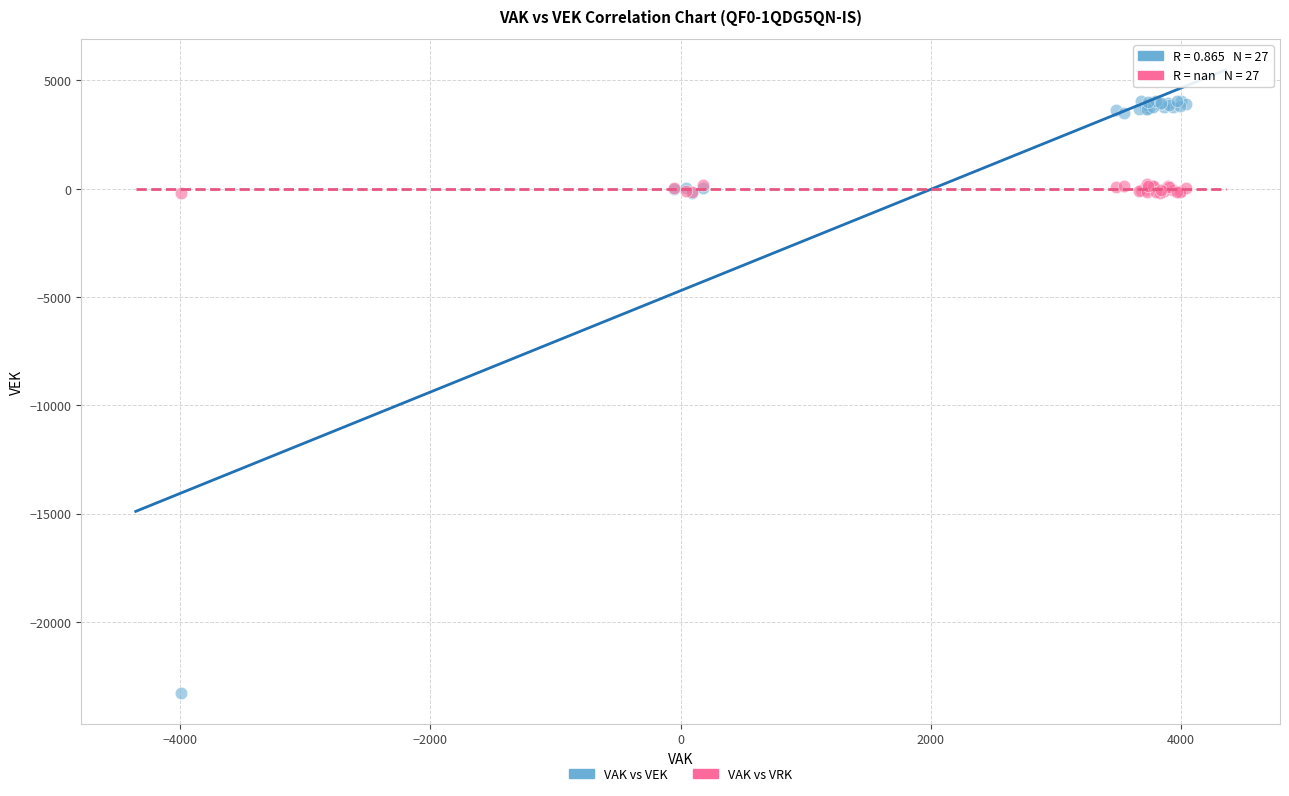

Which series reaches the minimum Y coordinate?

VAK vs VEK